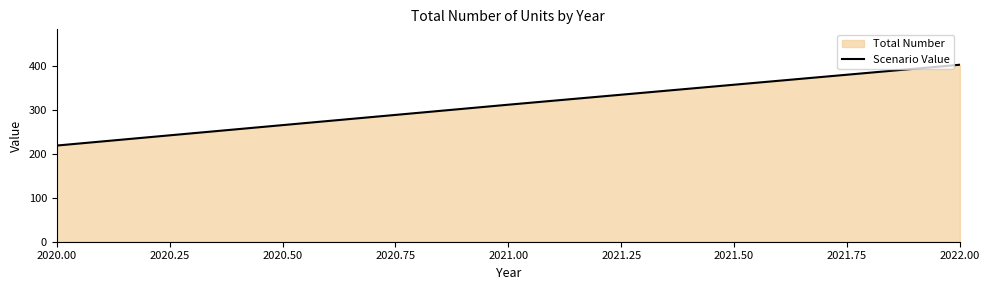

Approximately how many times larger is the value at 2021.00 compared to 2020.00?

1.4